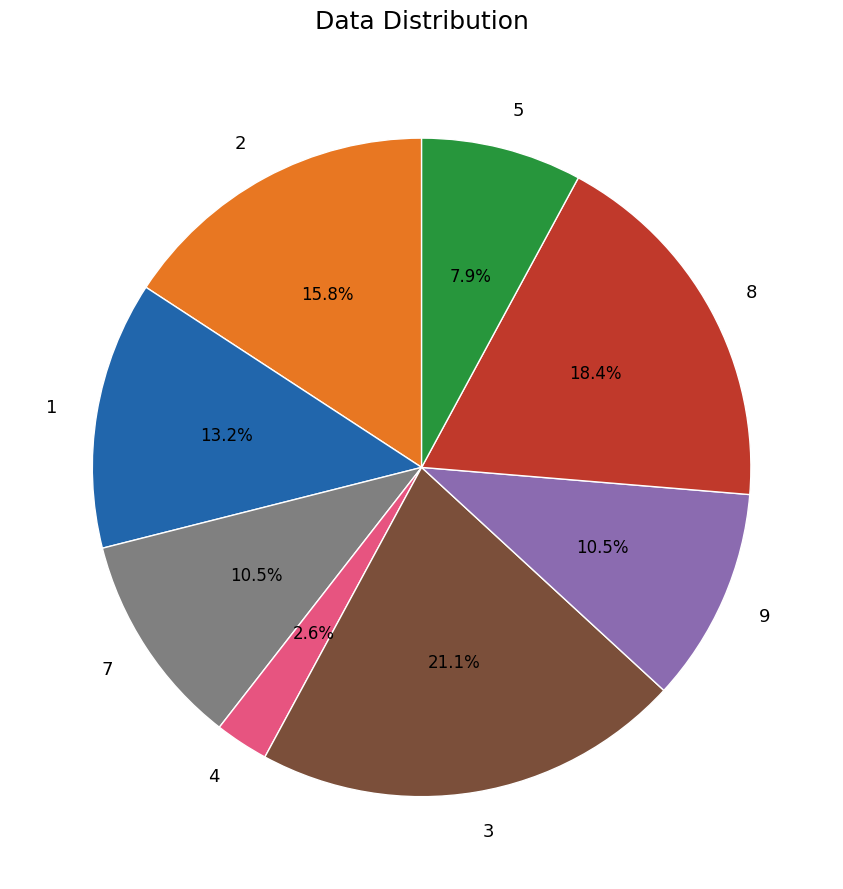

Does 5 represent more than half of the total?

No